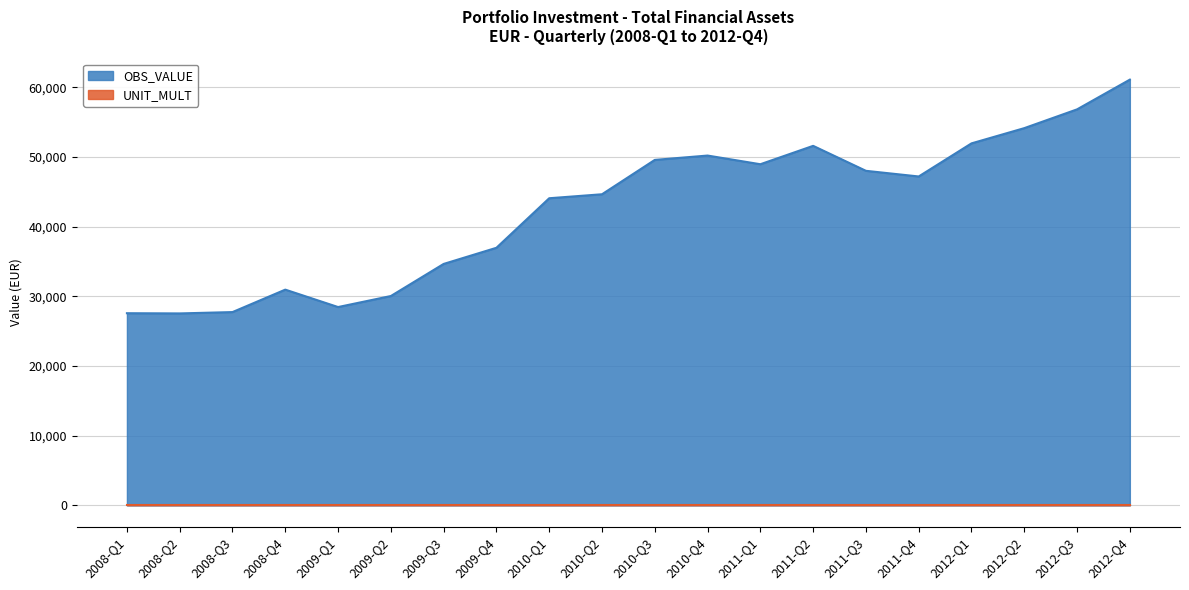

Count the number of data series in this chart.

2